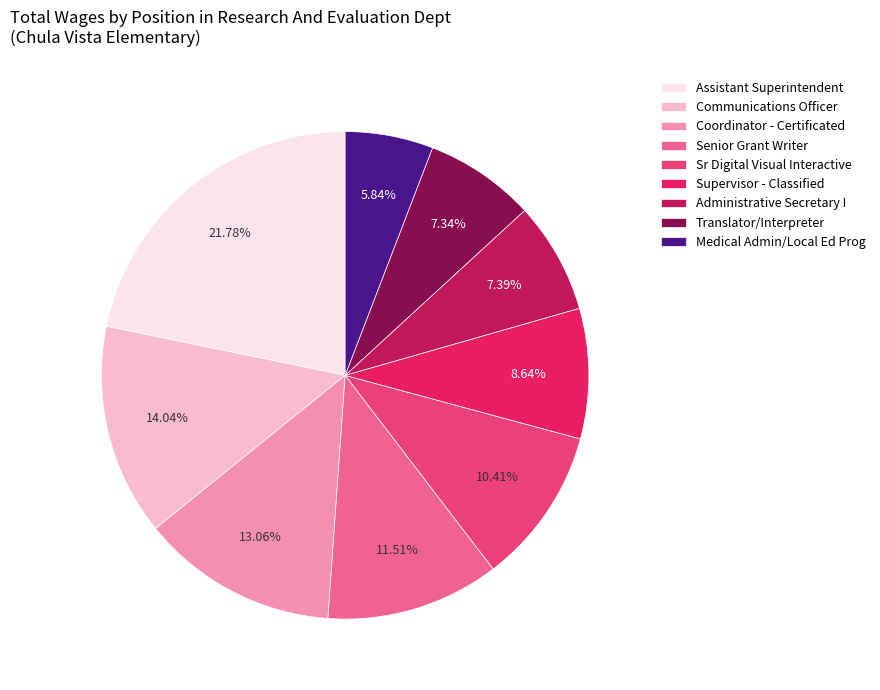

Is the sum of Sr Digital Visual Interactive and Assistant Superintendent greater than half?

No